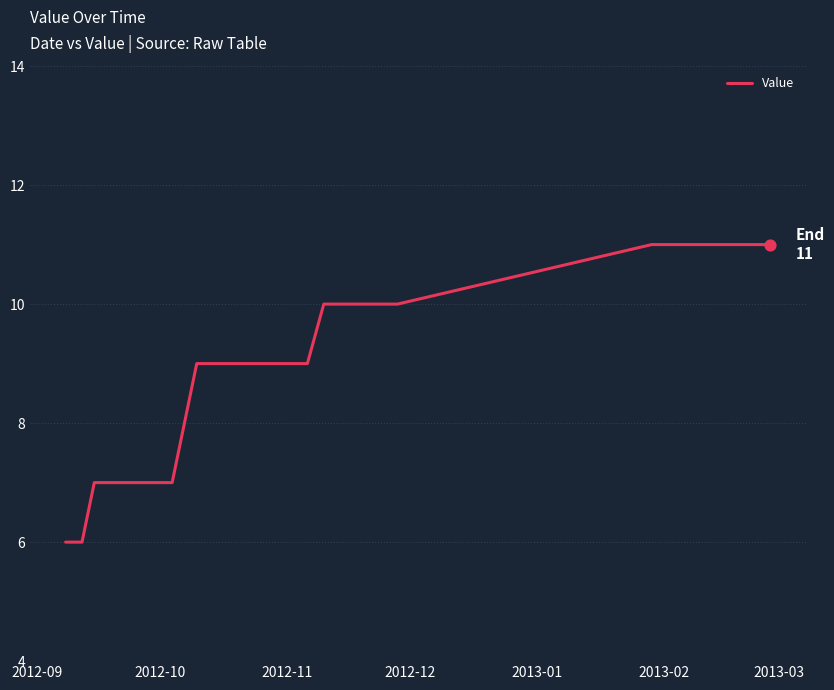

What is the greatest value displayed?

11